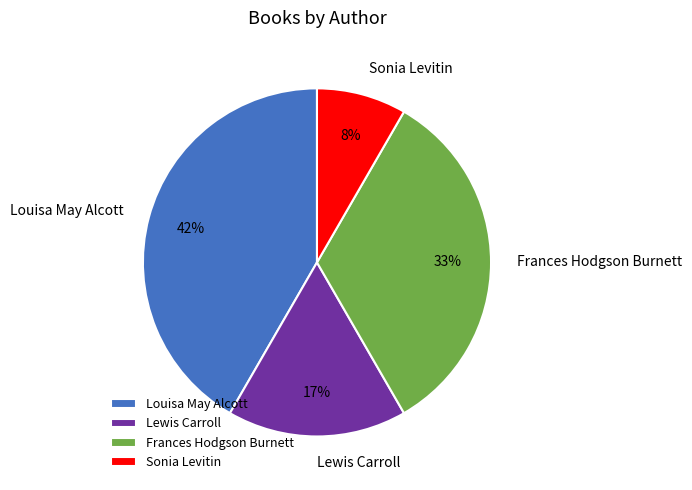

Is the sum of Louisa May Alcott and Lewis Carroll greater than half?

Yes